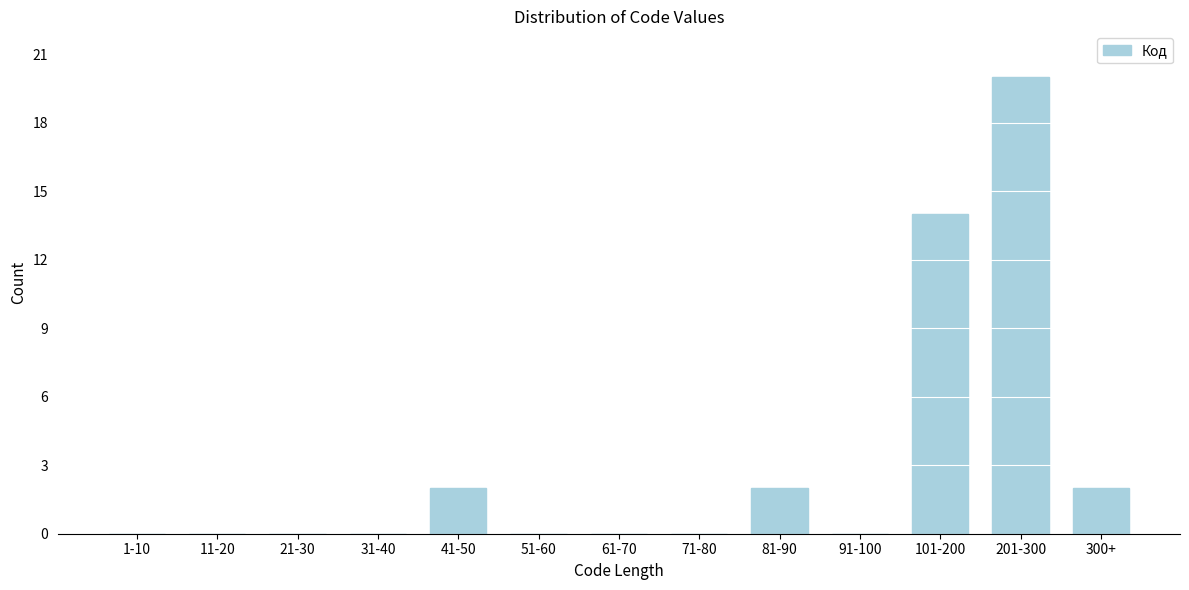

Reading right to left, extract all data points from this chart.

300+=2	201-300=20	101-200=14	91-100=0	81-90=2	71-80=0	61-70=0	51-60=0	41-50=2	31-40=0	21-30=0	11-20=0	1-10=0